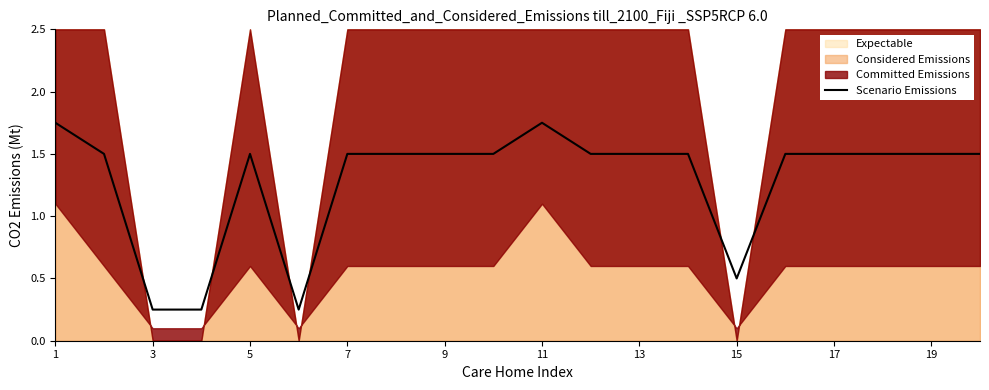

Is it true that Scenario Emissions equals 0.4 at 3?

False